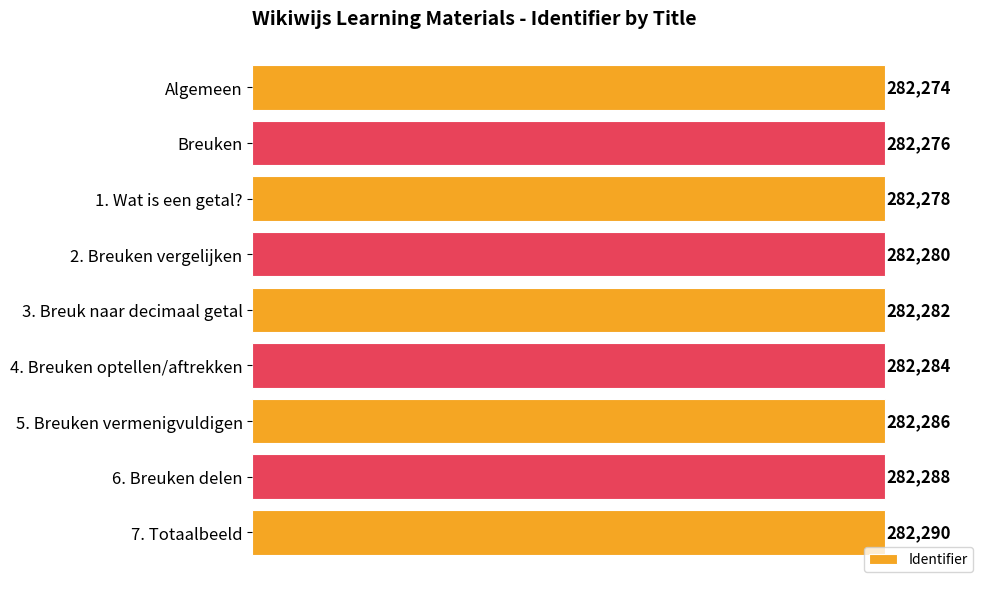

Reading left to right, list all the values displayed in this chart.

282274	282276	282278	282280	282282	282284	282286	282288	282290